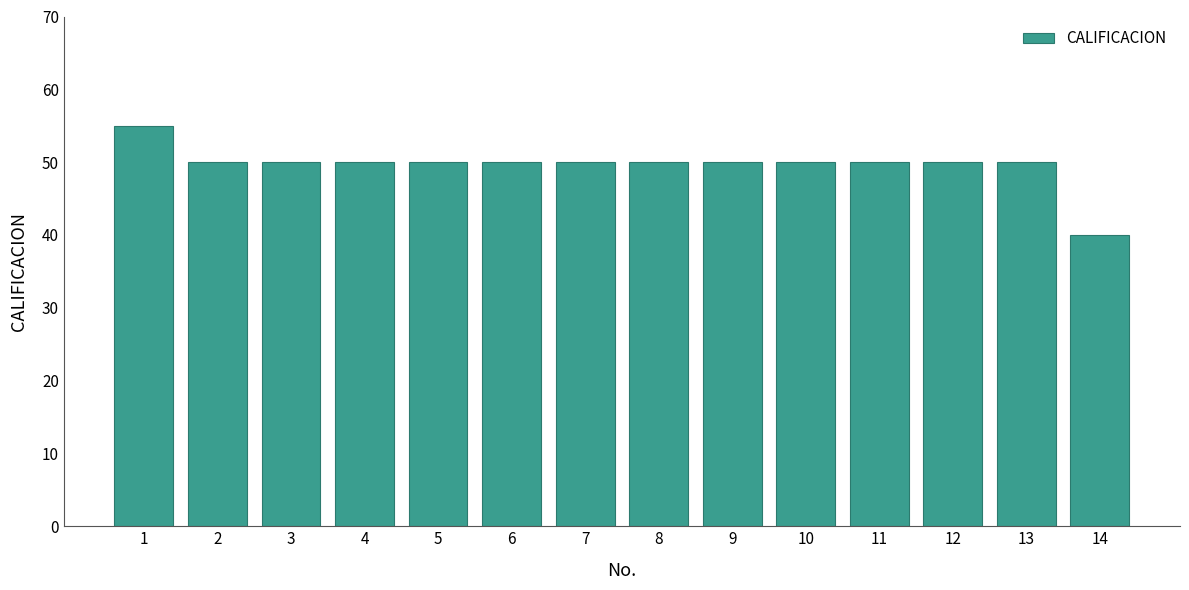

Reading left to right, transcribe all the data shown in this chart.

55	50	50	50	50	50	50	50	50	50	50	50	50	40